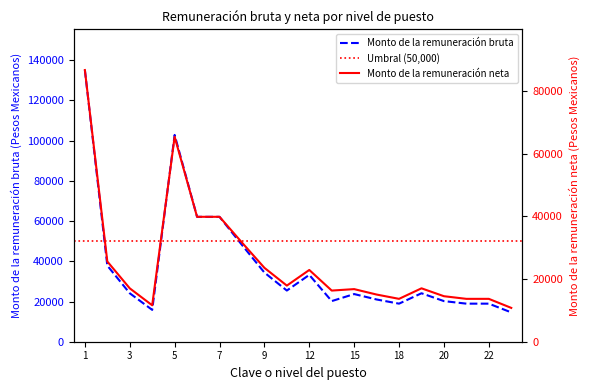

What is the value of the Monto de la remuneración neta point at the 17th from the left?

14522.4